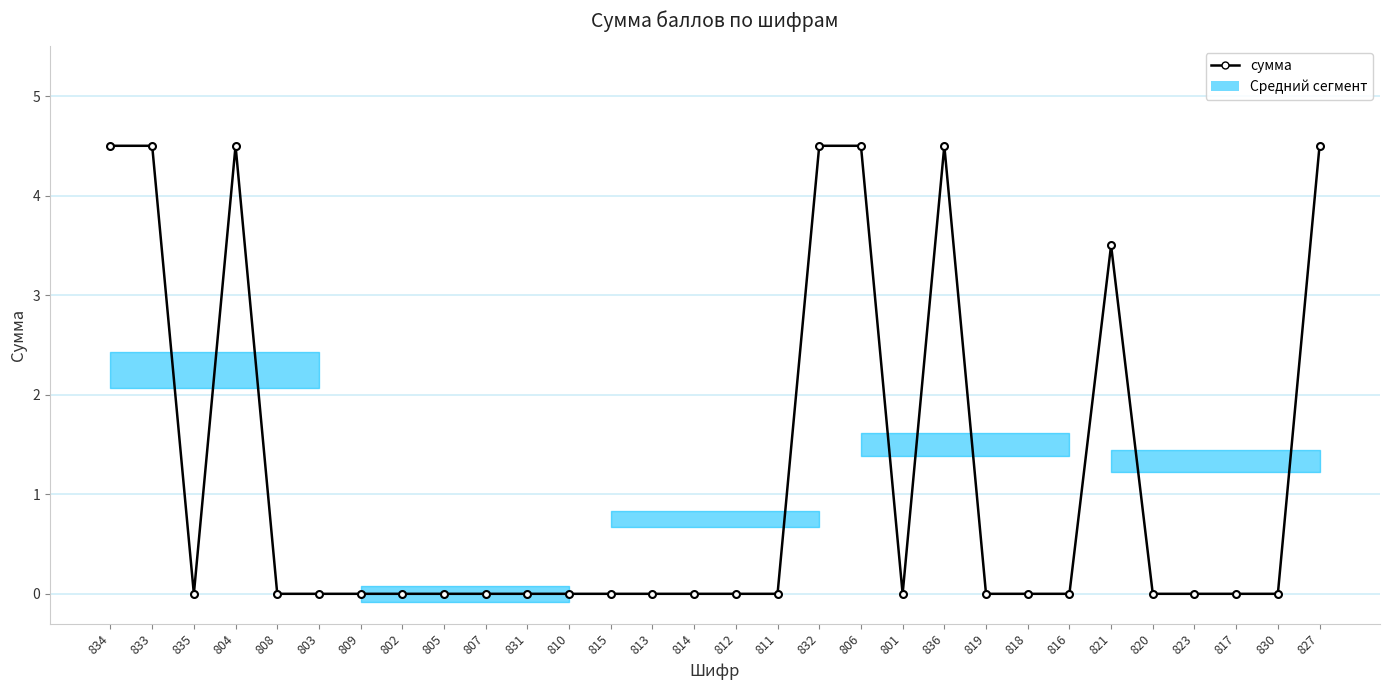

What position from the right is 816?

7